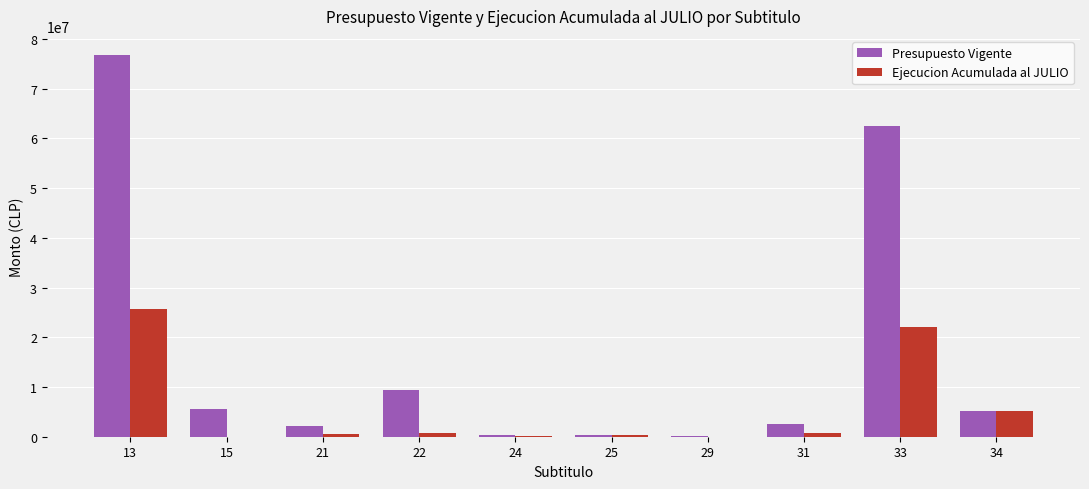

How many groups of bars are there?

10